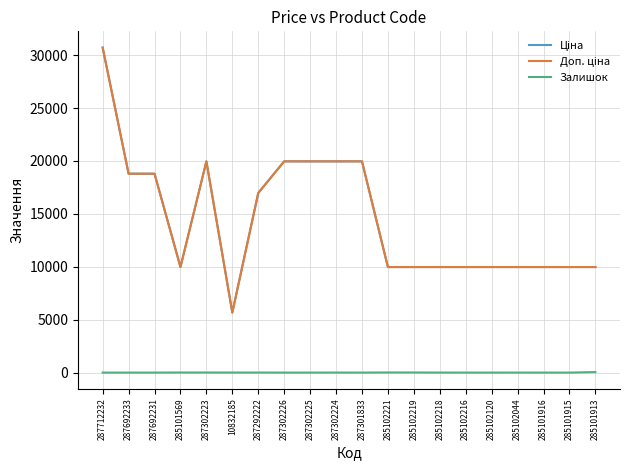

Which series has the largest range (max minus min)?

Ціна